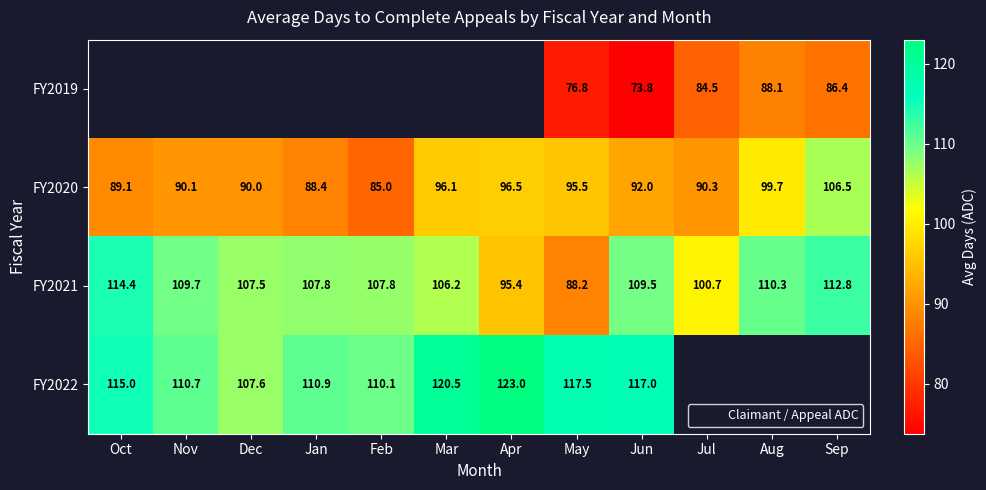

Rank the series at Oct from highest to lowest value.

FY2022, FY2021, FY2019, FY2020